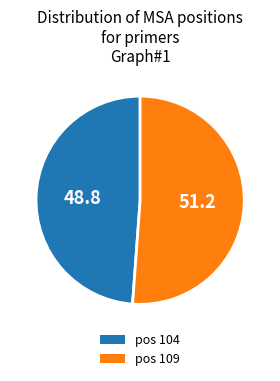

Rank the categories by value from highest to lowest.

pos 109, pos 104